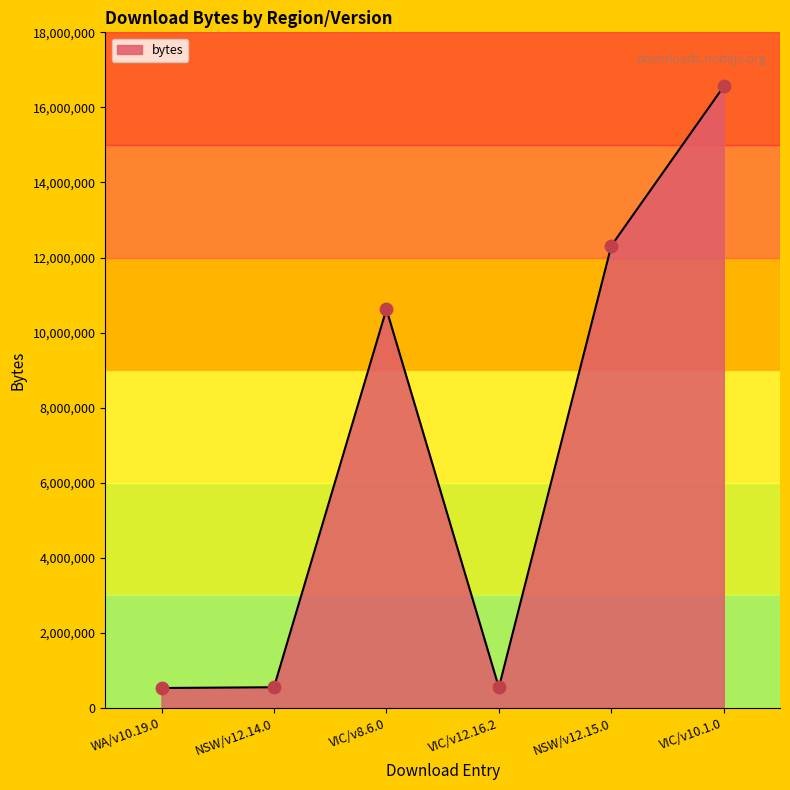

What is the change in value from WA/v10.19.0 to NSW/v12.15.0?

+11782476